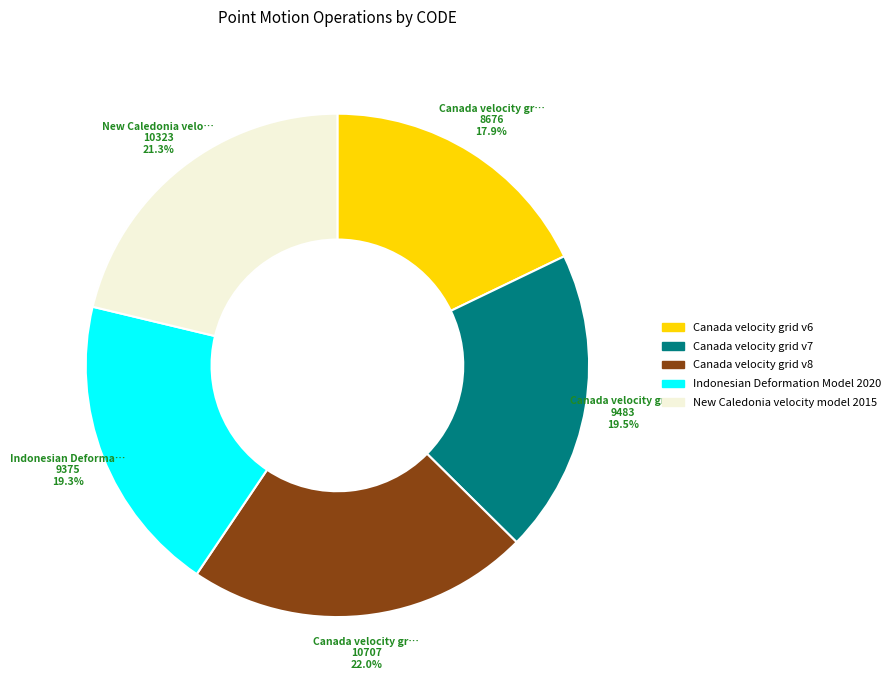

Approximately how many times larger is the value at New Caledonia velocity model 2015 compared to Canada velocity grid v7?

1.1